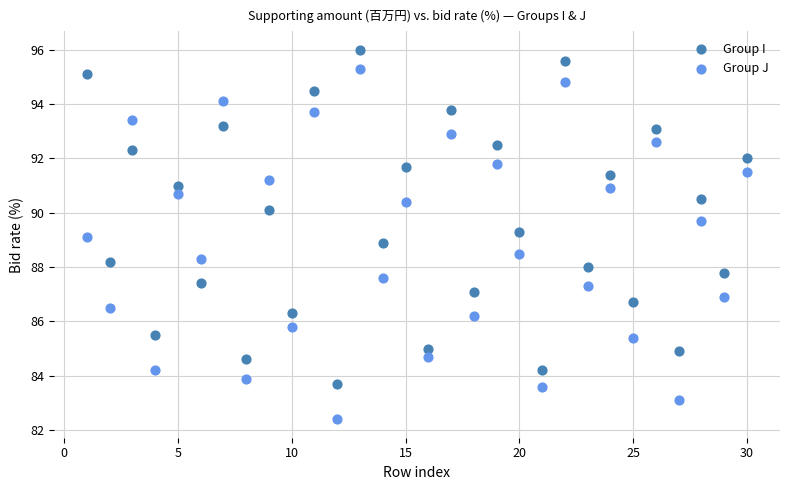

What are all the series names shown in the legend?

Group I, Group J